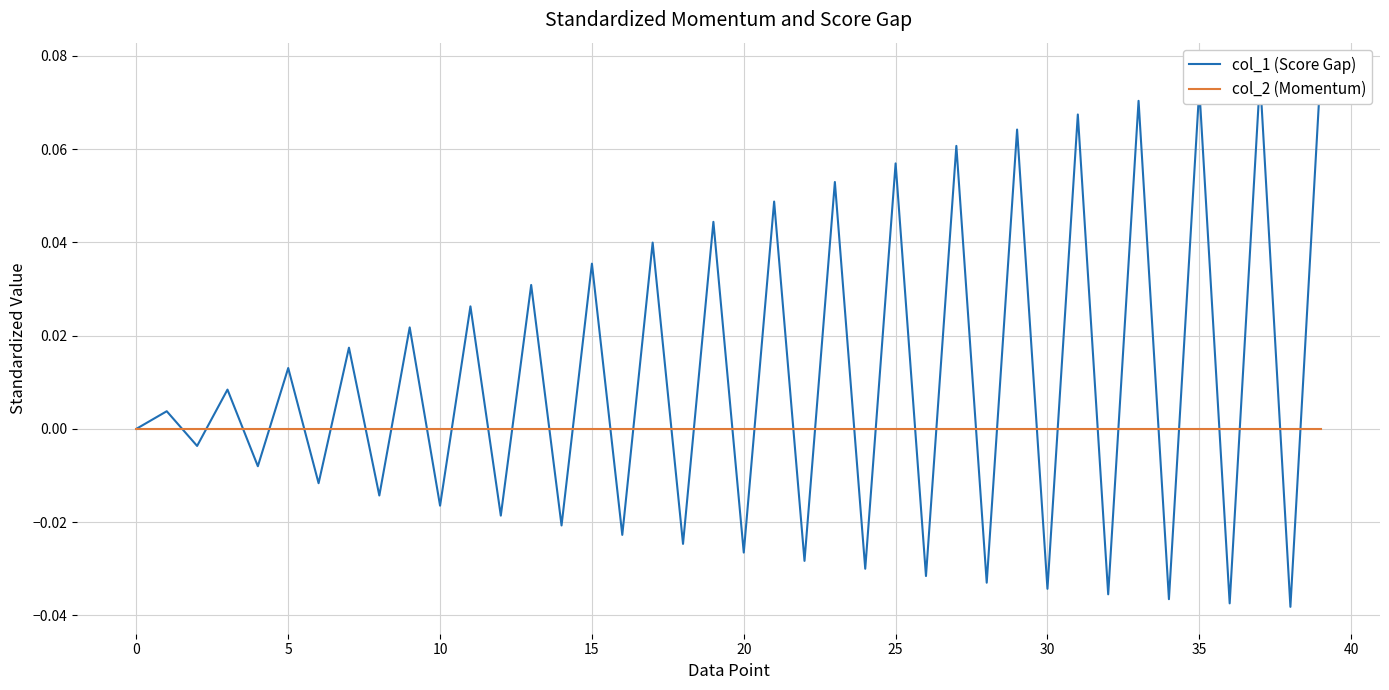

How many values in the col_1 (Score Gap) series exceed 0?

20